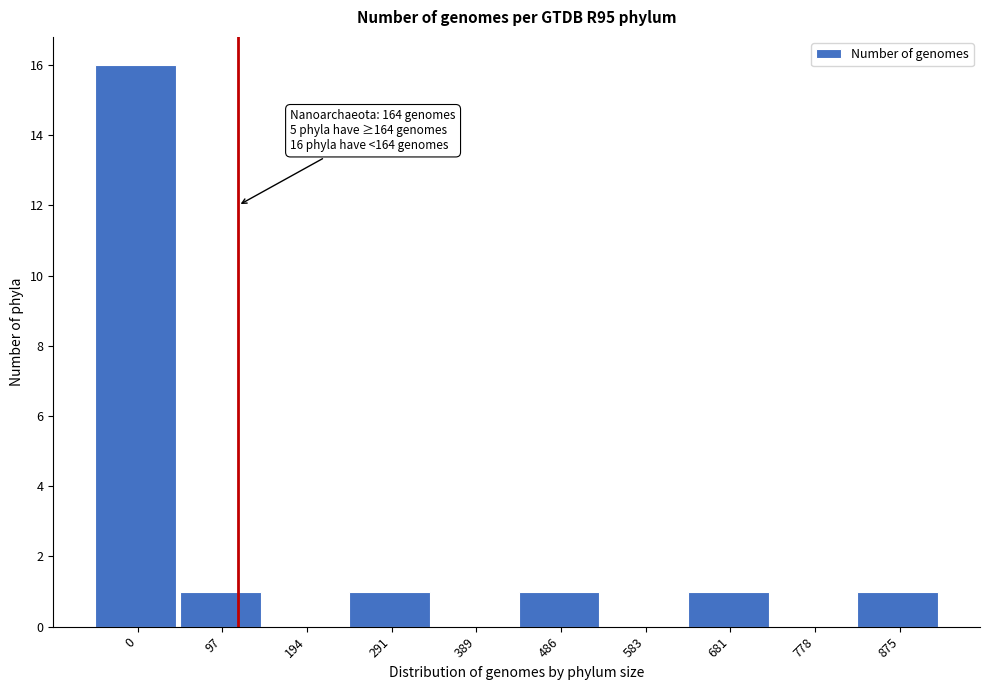

Reading right to left, transcribe all the data shown in this chart.

875=1	778=0	681=1	583=0	486=1	389=0	291=1	194=0	97=1	0=16